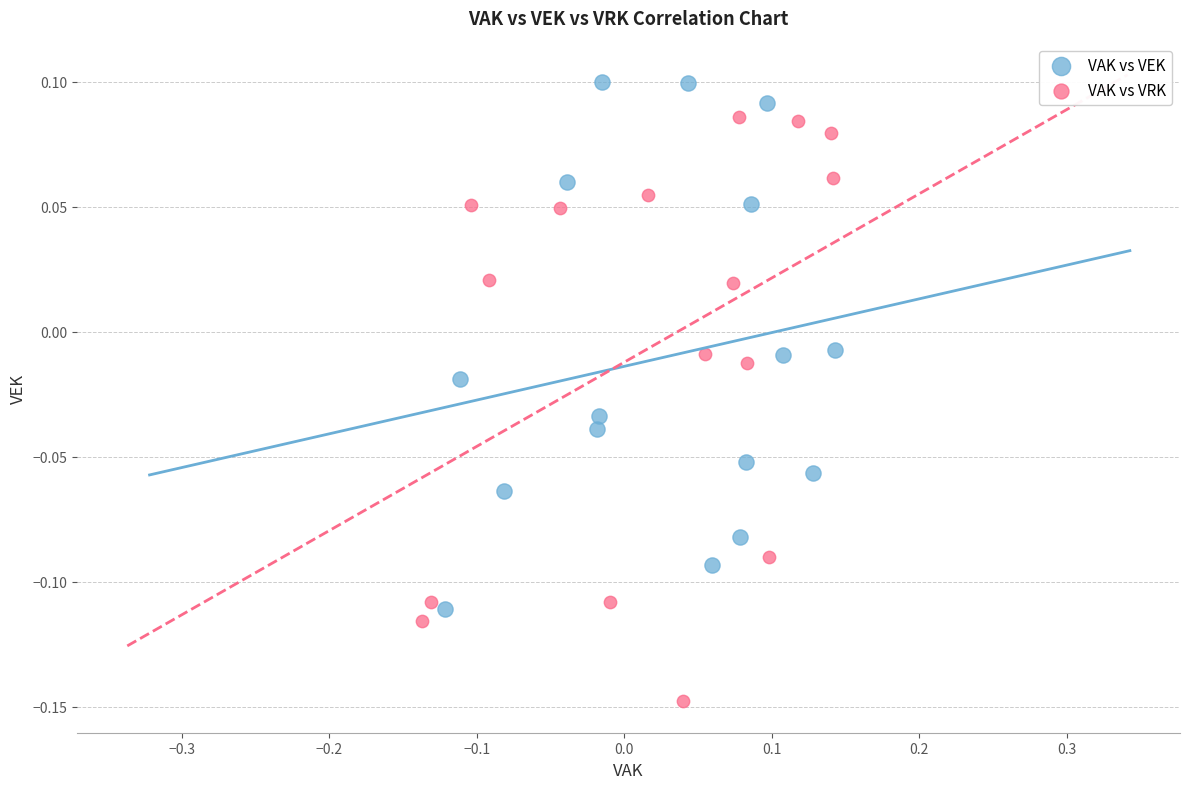

Which series has the largest Y range (max minus min)?

VAK vs VRK